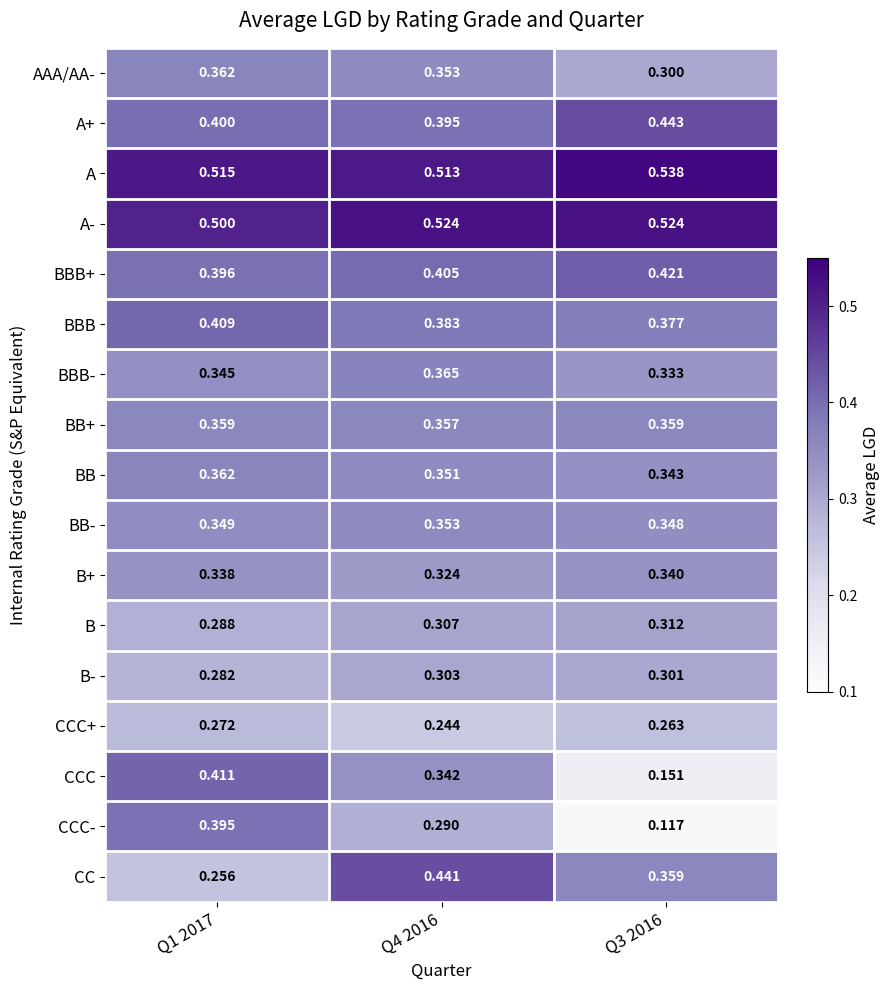

What is the difference between the highest and lowest values at Q3 2016?

0.4